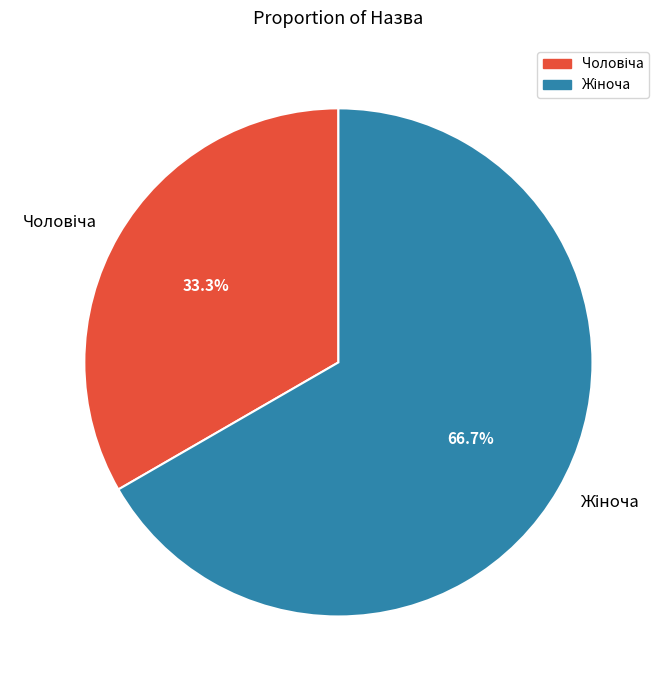

Is there any slice that represents more than half of the pie?

Yes